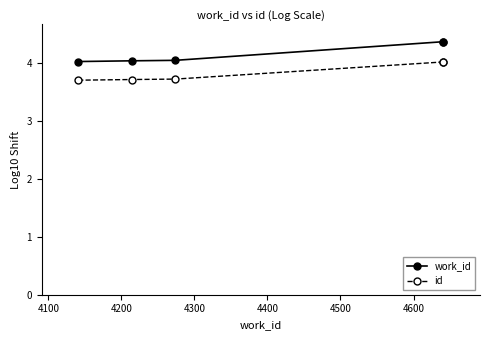

At how many categories does at least one series exceed 4?

5